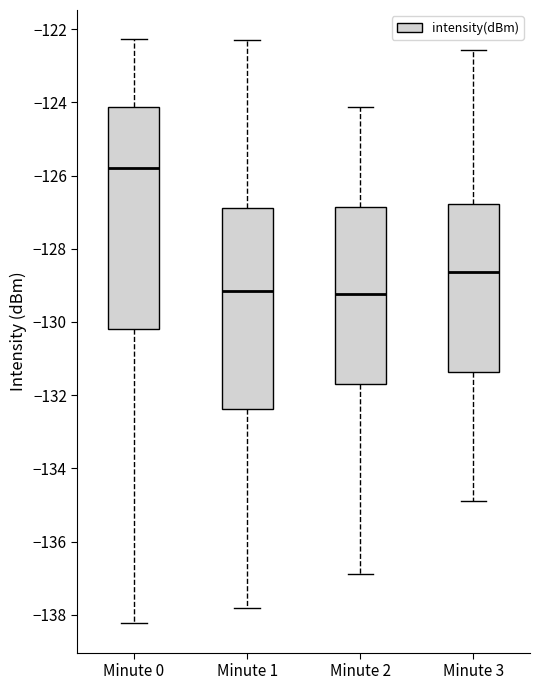

Reading left to right, transcribe this box plot: for each box, give where its median line is, the range the box spans, and where its two whiskers end, as read against the y-axis. The values are not printed on the chart, so give them approximately, as read against the axis.

Minute 0: median -125.8, box -130.2 to -124.2, whiskers -138.2 to -122.2
Minute 1: median -129.2, box -132.4 to -126.8, whiskers -137.8 to -122.2
Minute 2: median -129.2, box -131.6 to -126.8, whiskers -136.8 to -124.2
Minute 3: median -128.6, box -131.4 to -126.8, whiskers -135.0 to -122.6